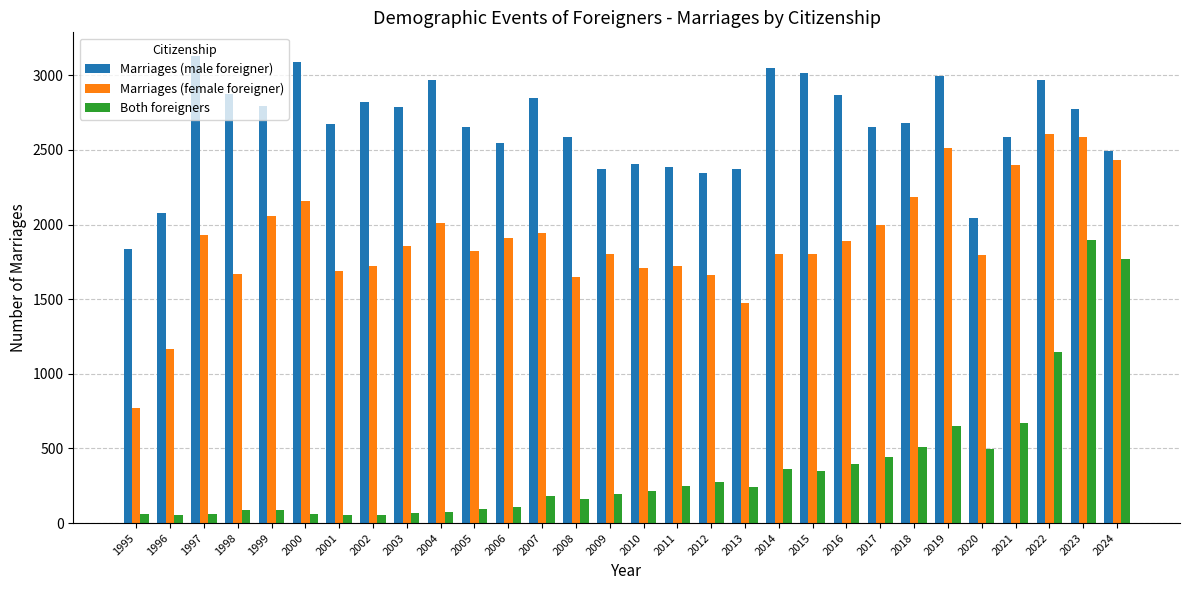

Which label corresponds to the largest value in the chart?

1997